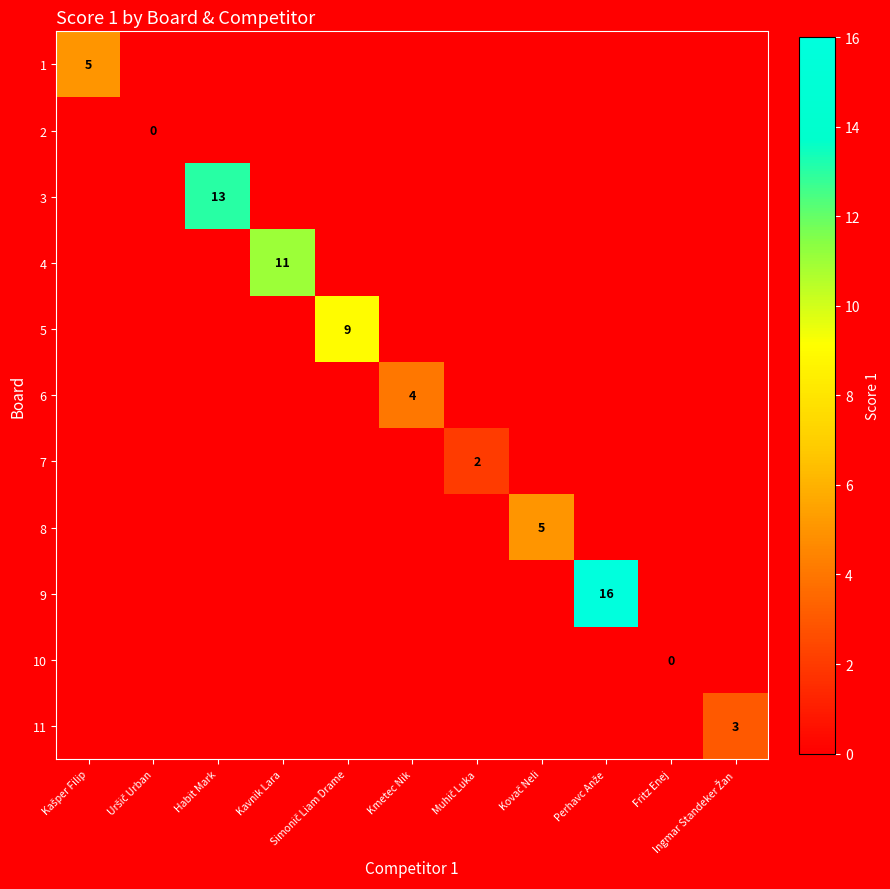

The 10 series shows 0 at Kmetec Nik. True or false?

True